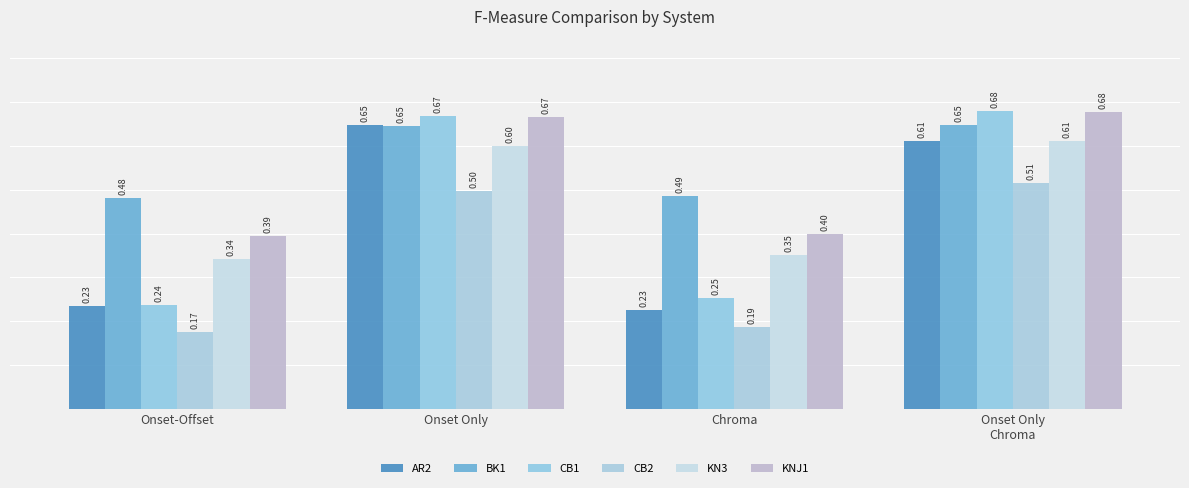

Reading left to right, extract all data points from this chart.

AR2: Onset-Offset=0.2	Onset Only=0.6	Chroma=0.2	Onset Only
Chroma=0.6
BK1: Onset-Offset=0.5	Onset Only=0.6	Chroma=0.5	Onset Only
Chroma=0.6
CB1: Onset-Offset=0.2	Onset Only=0.7	Chroma=0.3	Onset Only
Chroma=0.7
CB2: Onset-Offset=0.2	Onset Only=0.5	Chroma=0.2	Onset Only
Chroma=0.5
KN3: Onset-Offset=0.3	Onset Only=0.6	Chroma=0.4	Onset Only
Chroma=0.6
KNJ1: Onset-Offset=0.4	Onset Only=0.7	Chroma=0.4	Onset Only
Chroma=0.7